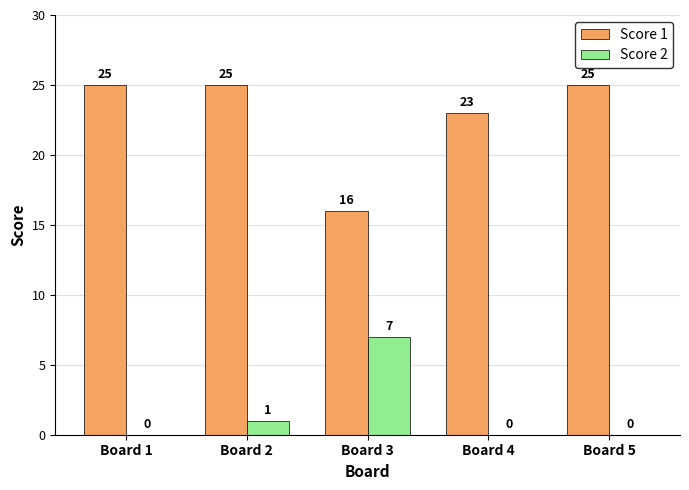

What is the maximum value shown in the chart?

25